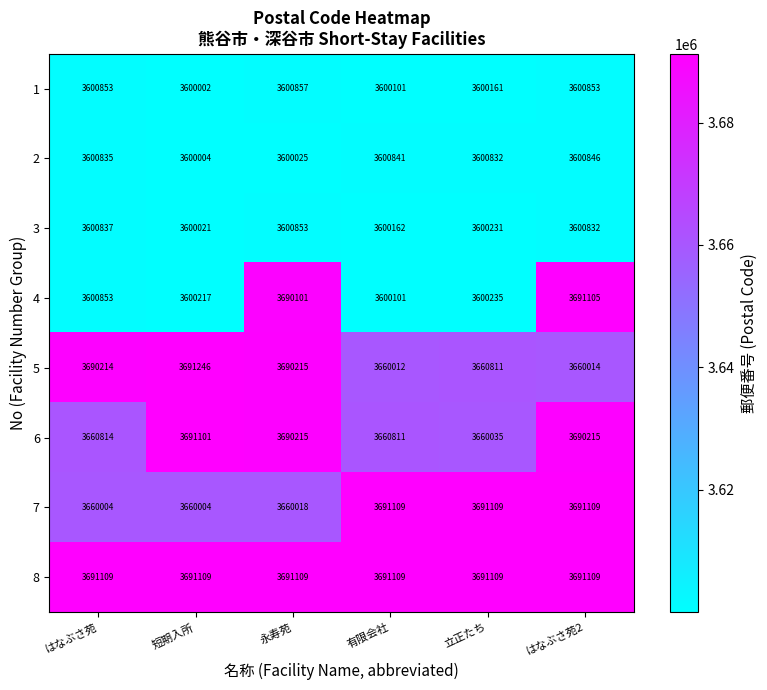

What is the spread (max minus min) of values at 有限会社?

91008